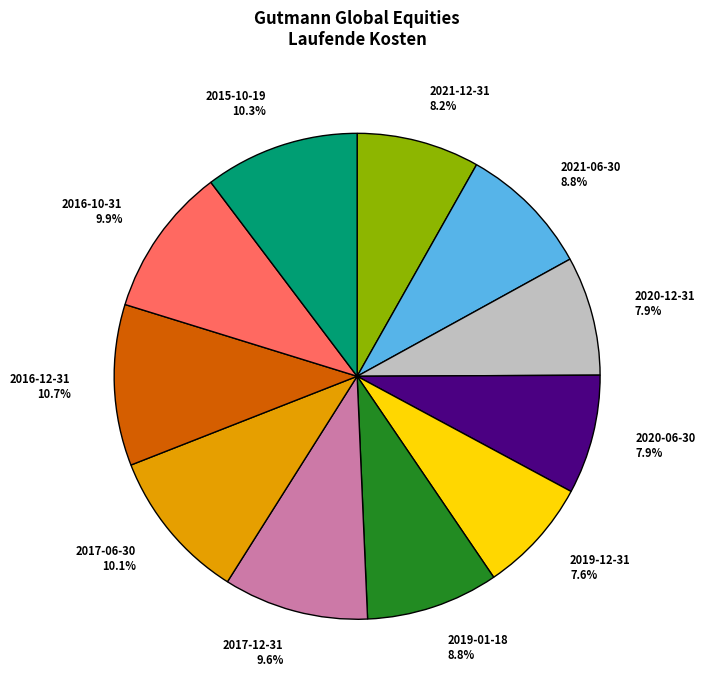

Does any single category account for the majority?

No